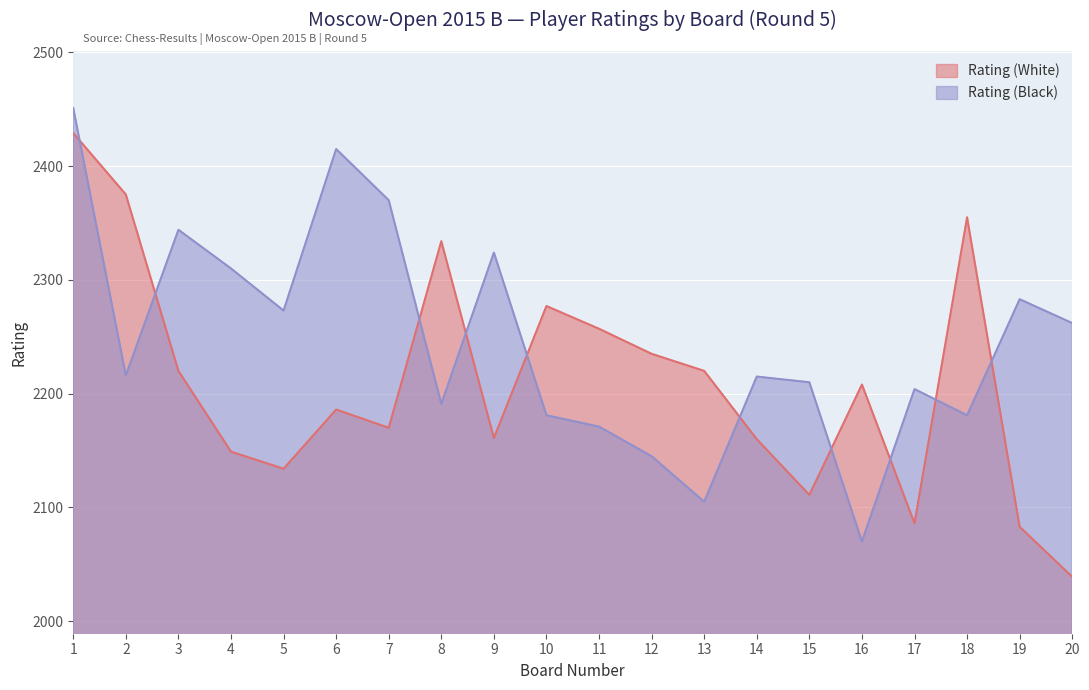

List the labels in order of Rating (White) value, largest first.

1, 2, 18, 8, 10, 11, 12, 3, 13, 16, 6, 7, 9, 14, 4, 5, 15, 17, 19, 20